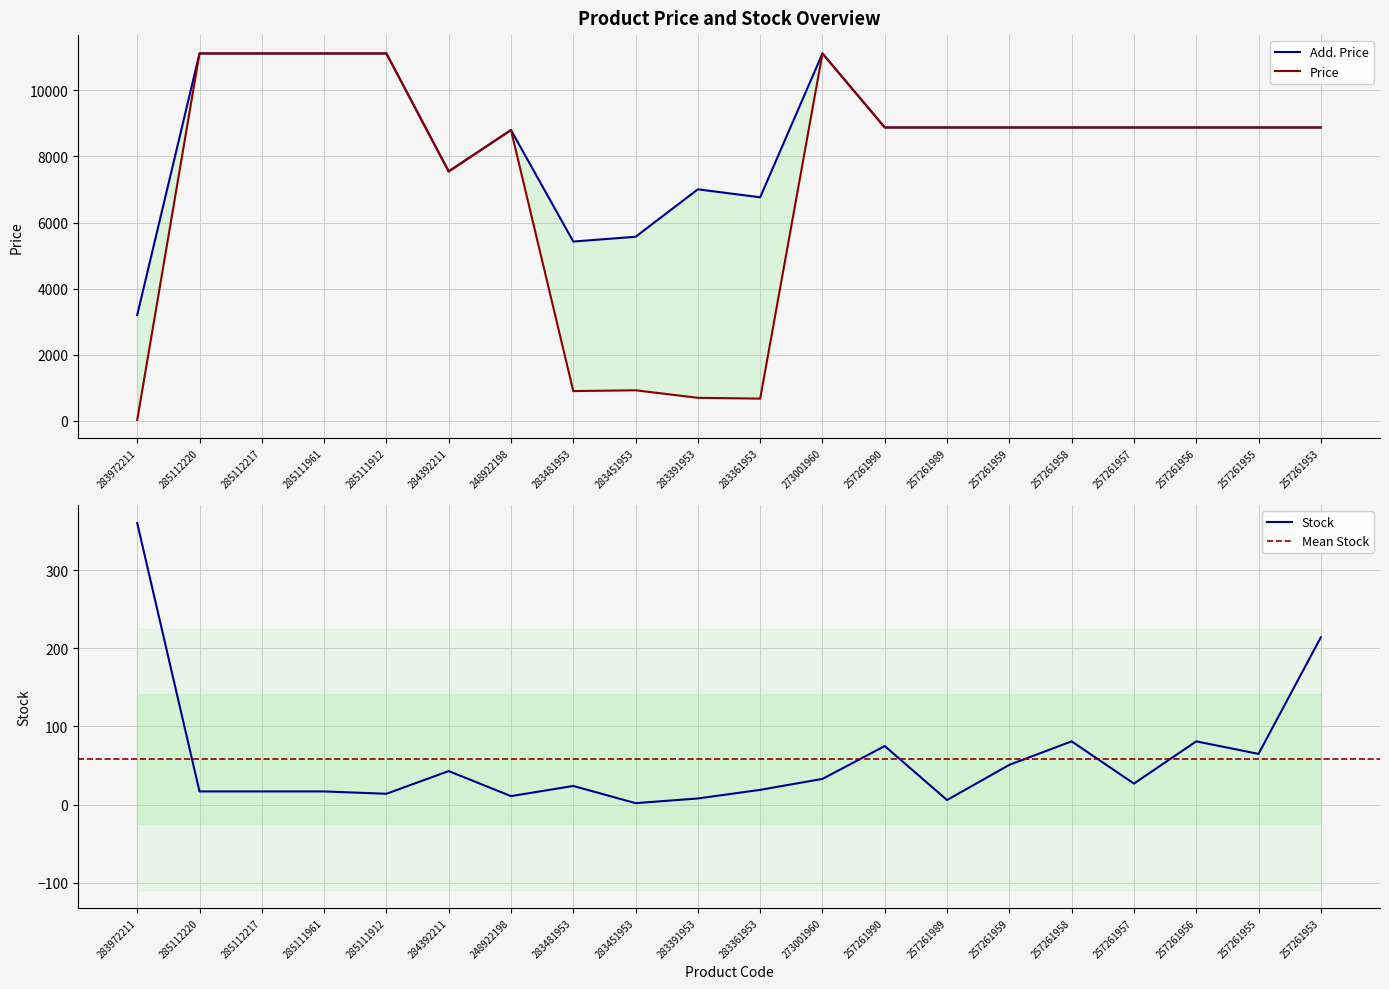

At which category does the chart reach its peak across all series?

285112220